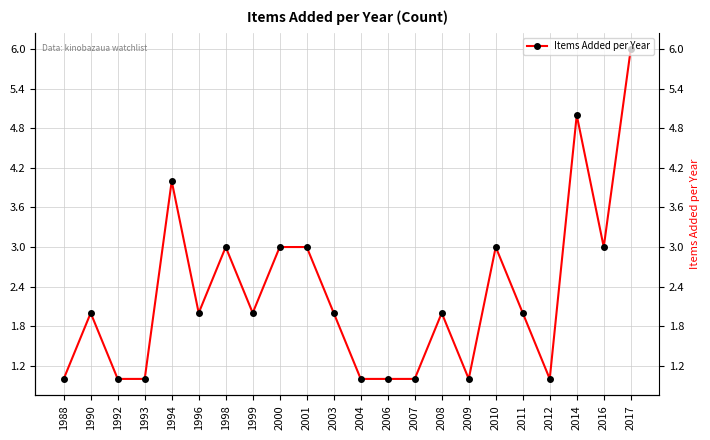

Reading right to left, what are all the values shown in this chart?

6	3	5	1	2	3	1	2	1	1	1	2	3	3	2	3	2	4	1	1	2	1